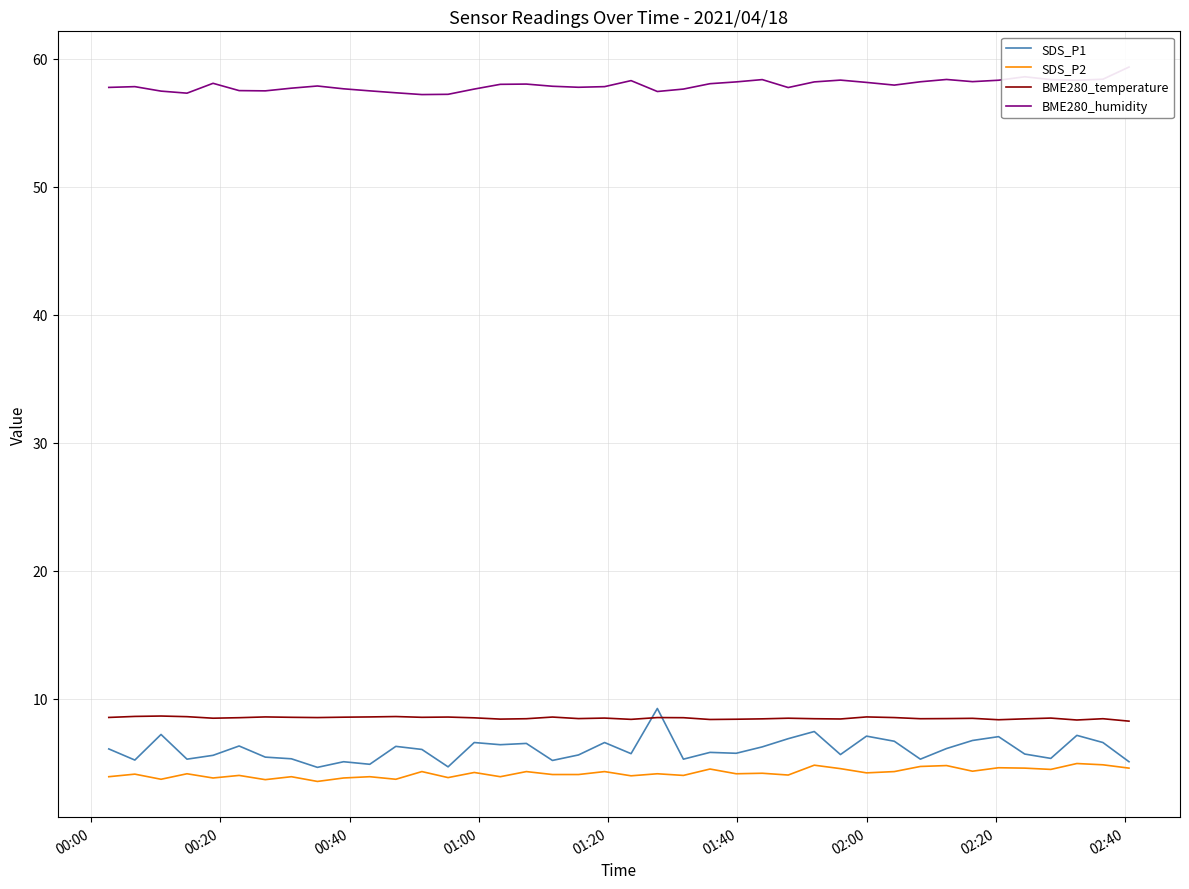

Which series ends up on top after the final intersection of BME280_temperature and SDS_P1?

BME280_temperature